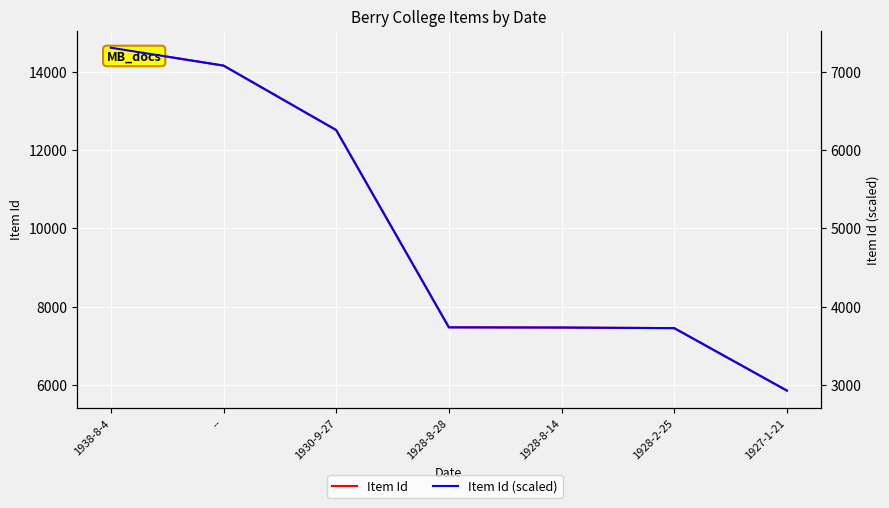

True or false: Item Id (scaled) and Item Id intersect in this chart.

False